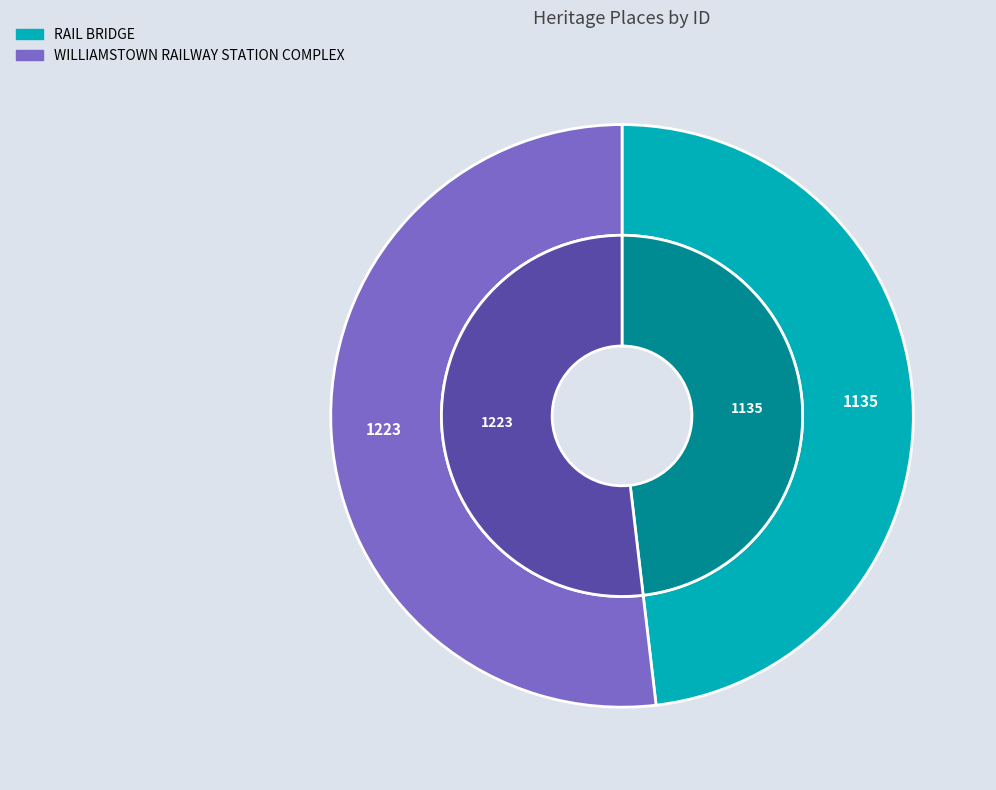

What is the ratio of the value at RAIL BRIDGE to the value at WILLIAMSTOWN RAILWAY STATION COMPLEX?

0.9